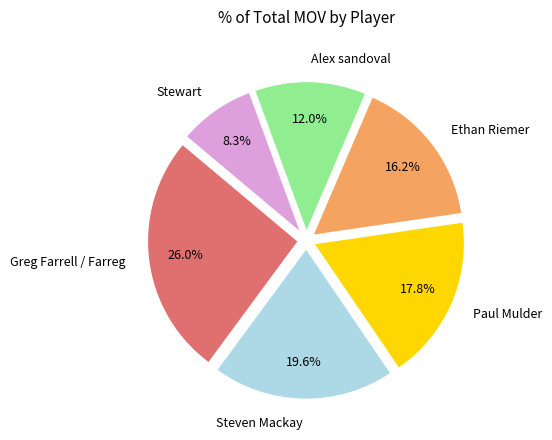

How many segments does this pie chart have?

6